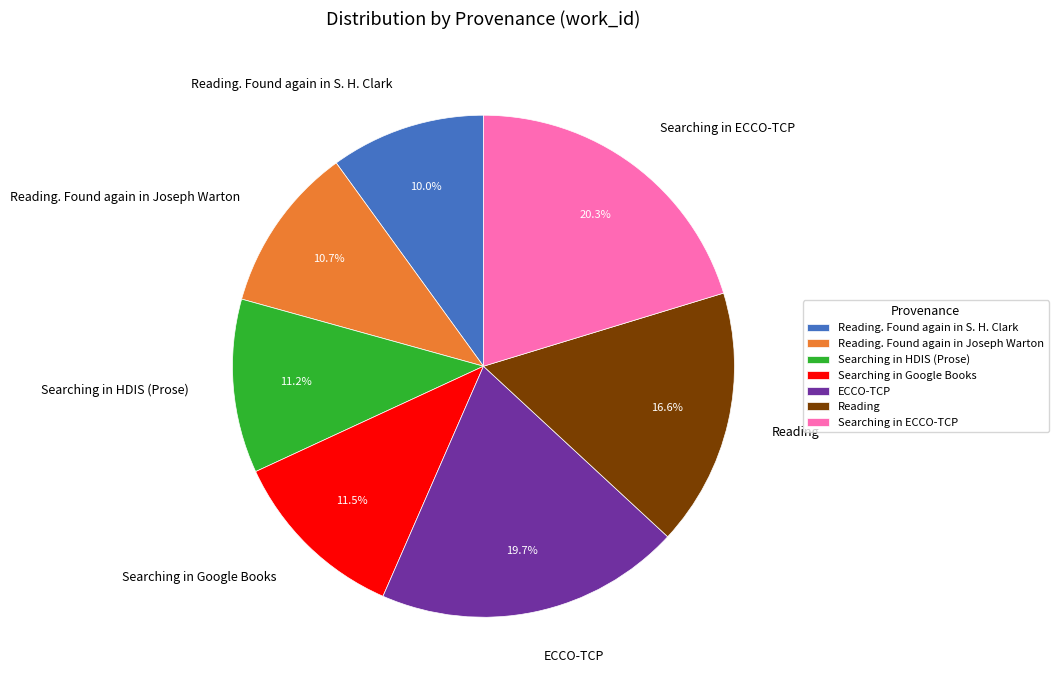

How many segments does this pie chart have?

7